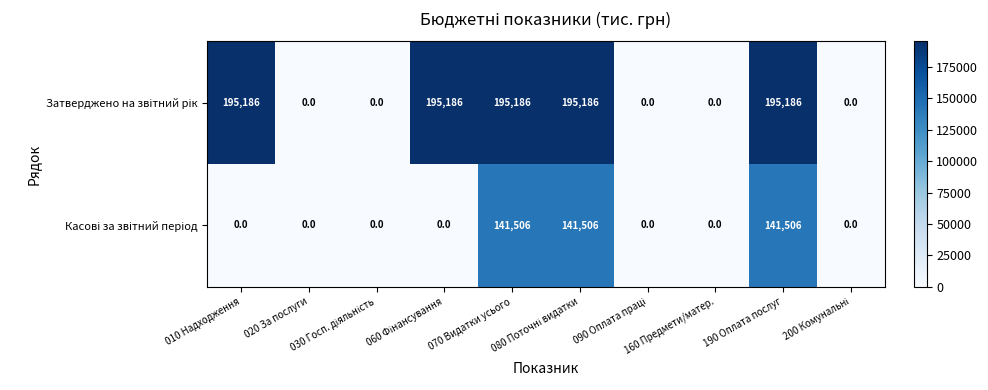

At how many categories does at least one series exceed 55615?

5